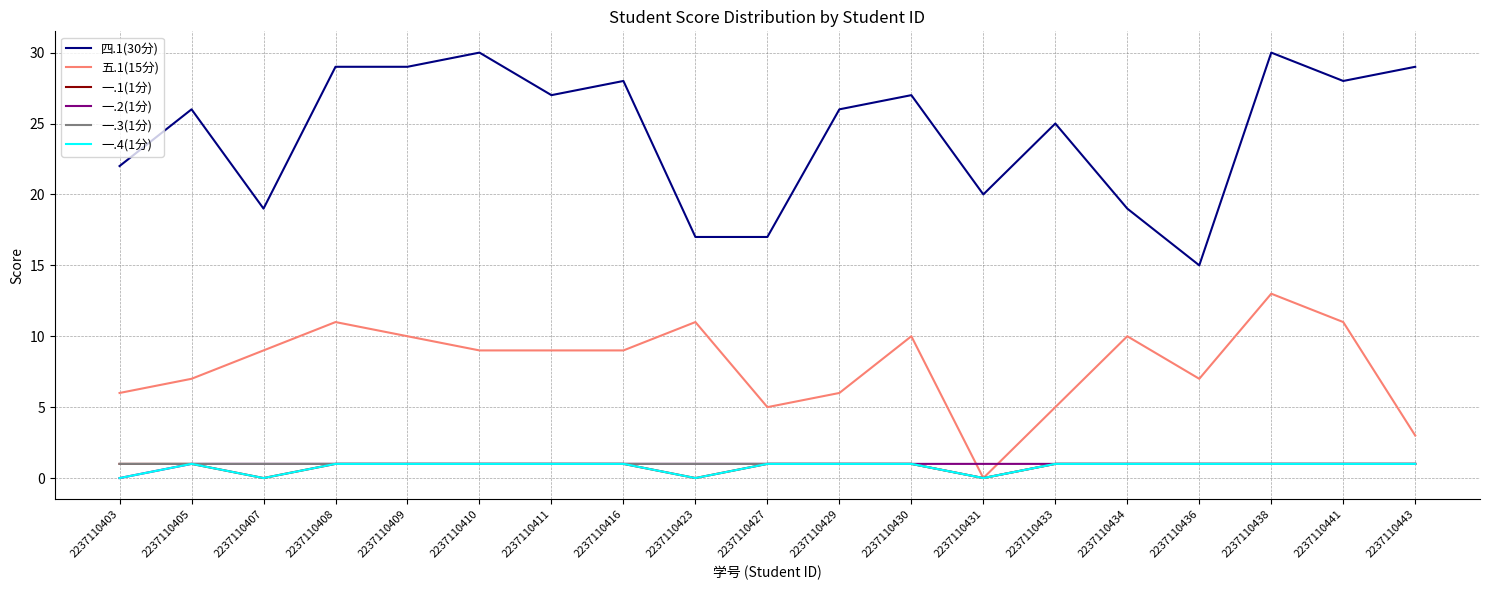

What is the greatest value displayed?

30